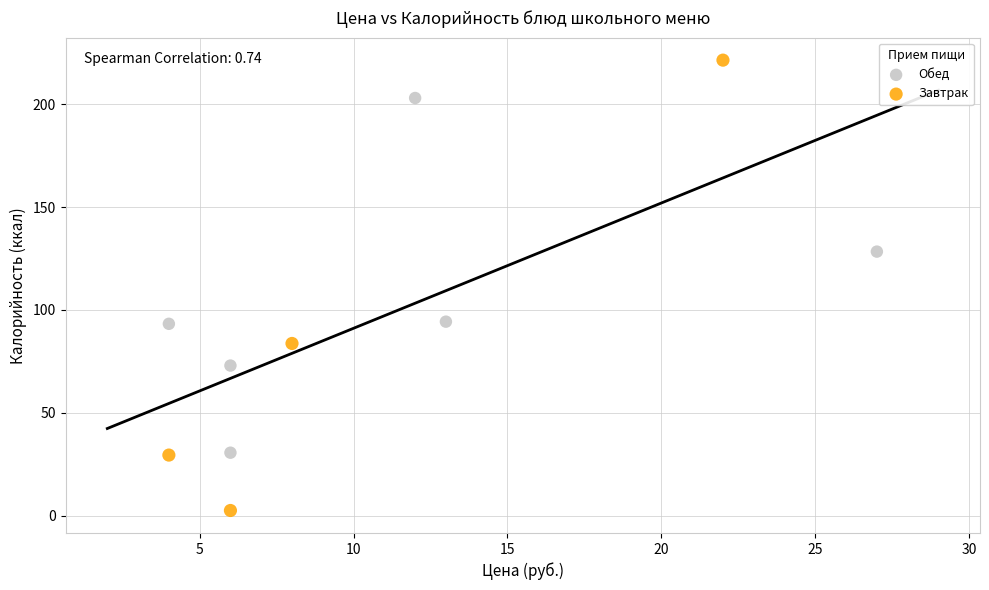

Which series contains the lowest Y value?

Завтрак